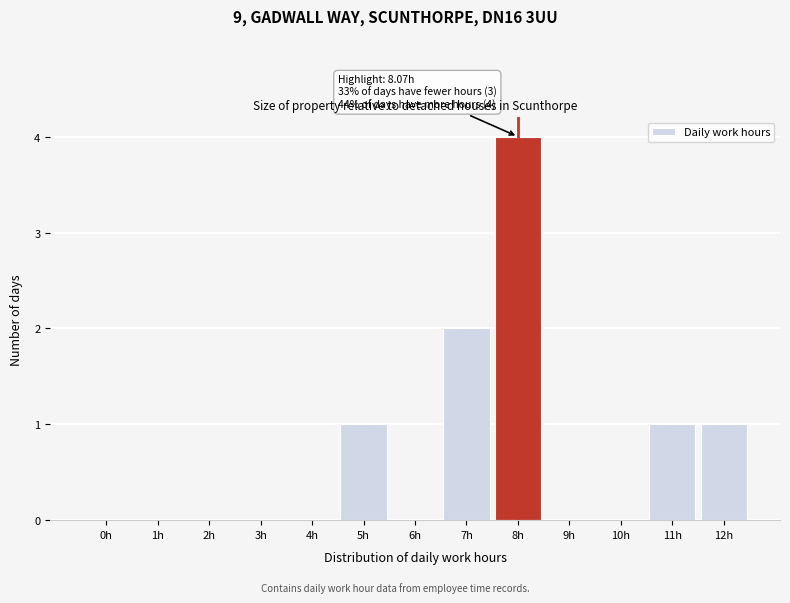

Reading right to left, transcribe all the data shown in this chart.

12h=1	11h=1	10h=0	9h=0	8h=4	7h=2	6h=0	5h=1	4h=0	3h=0	2h=0	1h=0	0h=0